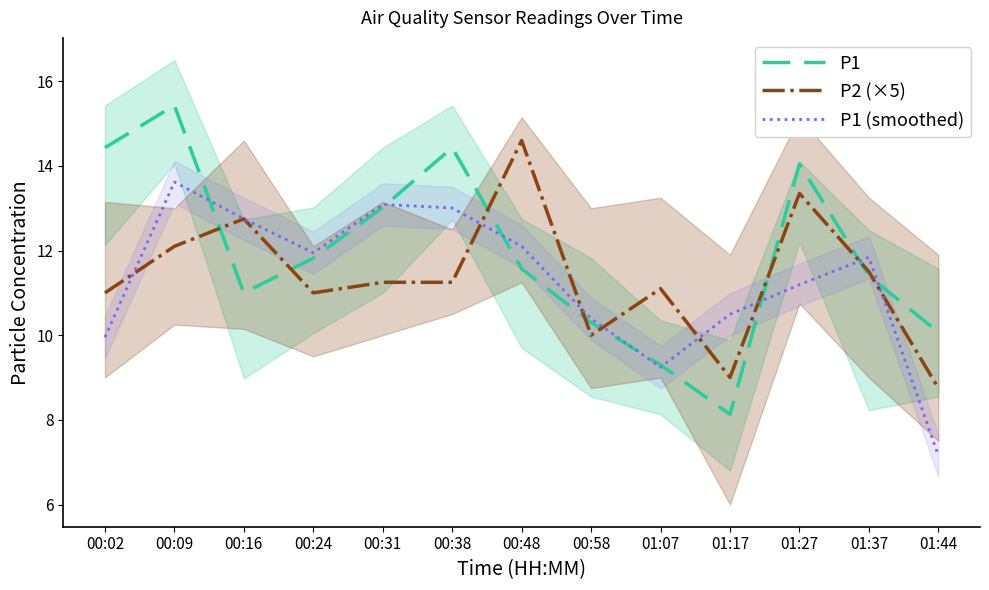

At which category is the sum across all series the highest?

00:09